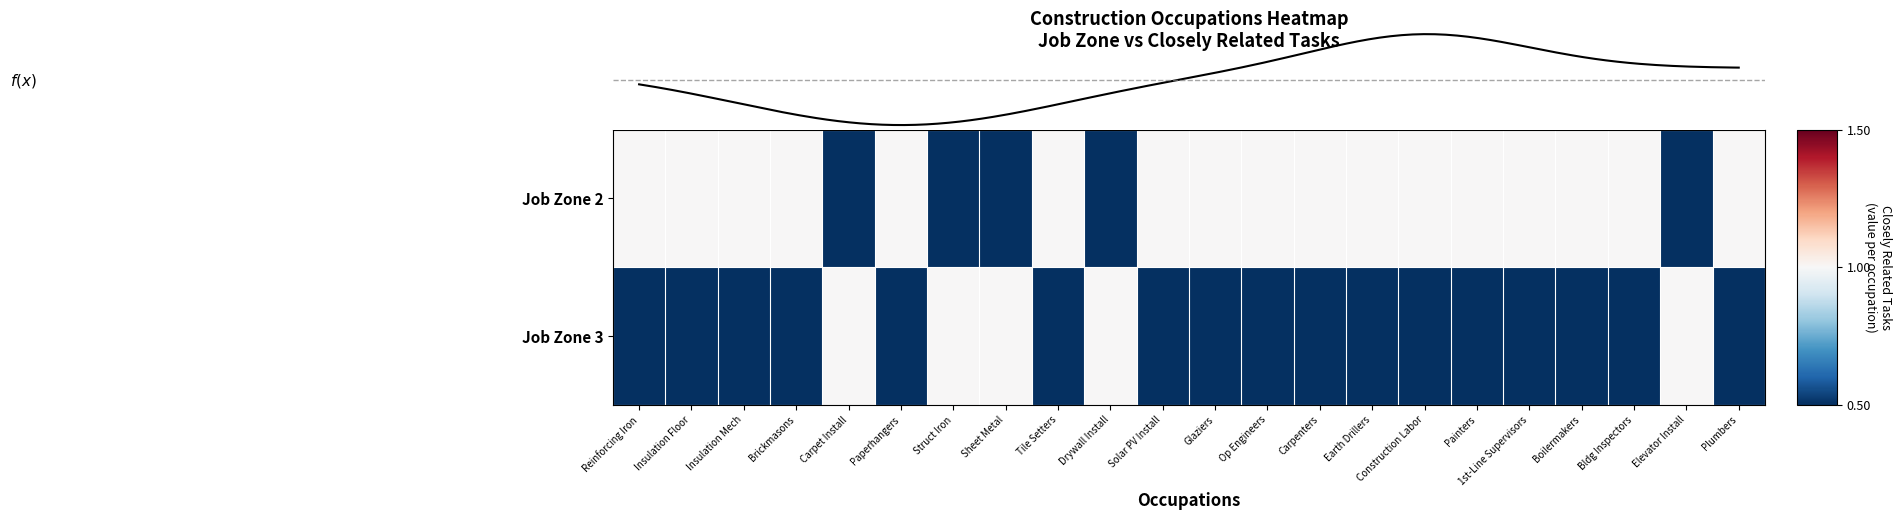

List the series in order of their peak value, highest first.

Job Zone 2, Job Zone 3